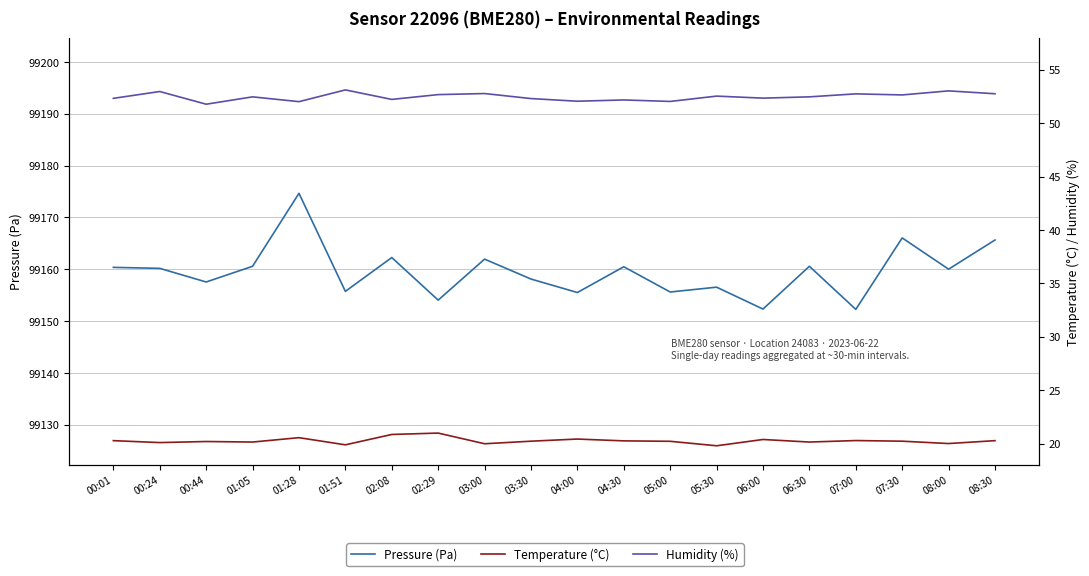

Which has a higher value, 06:00 or 03:00?

03:00